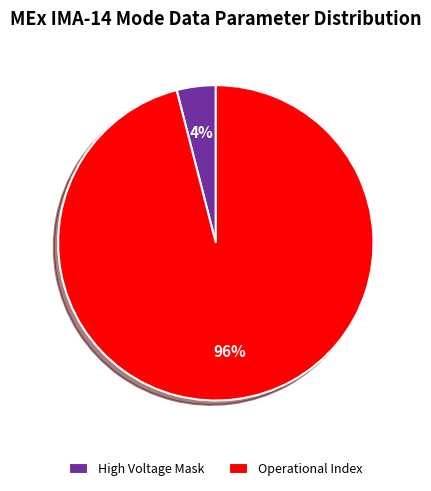

How many slices are in this pie chart?

2